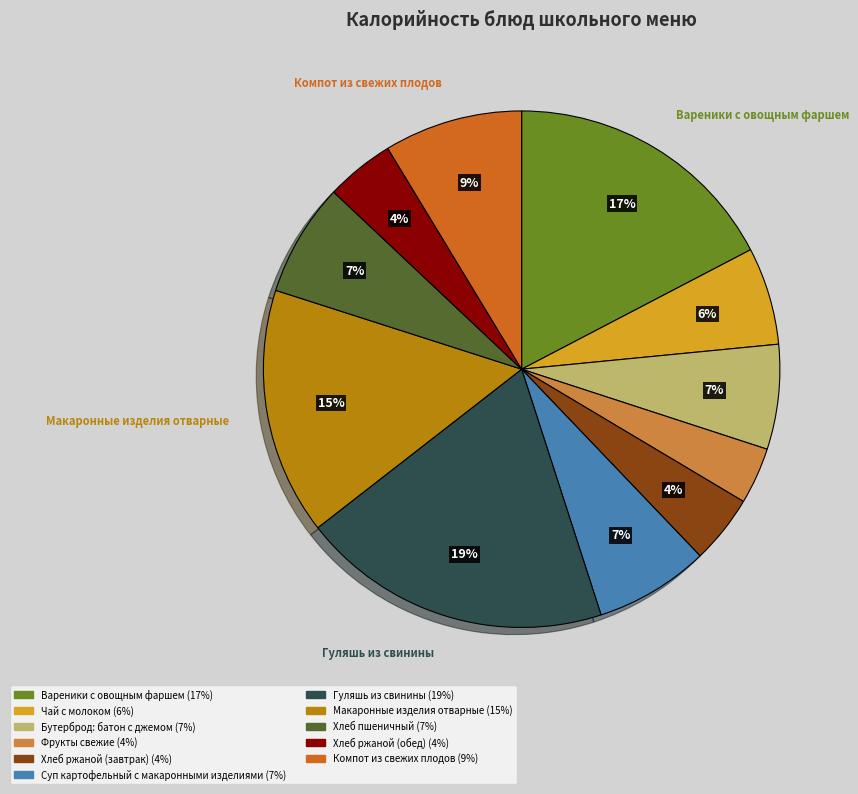

What is the largest slice in the pie chart?

Гуляшь из свинины